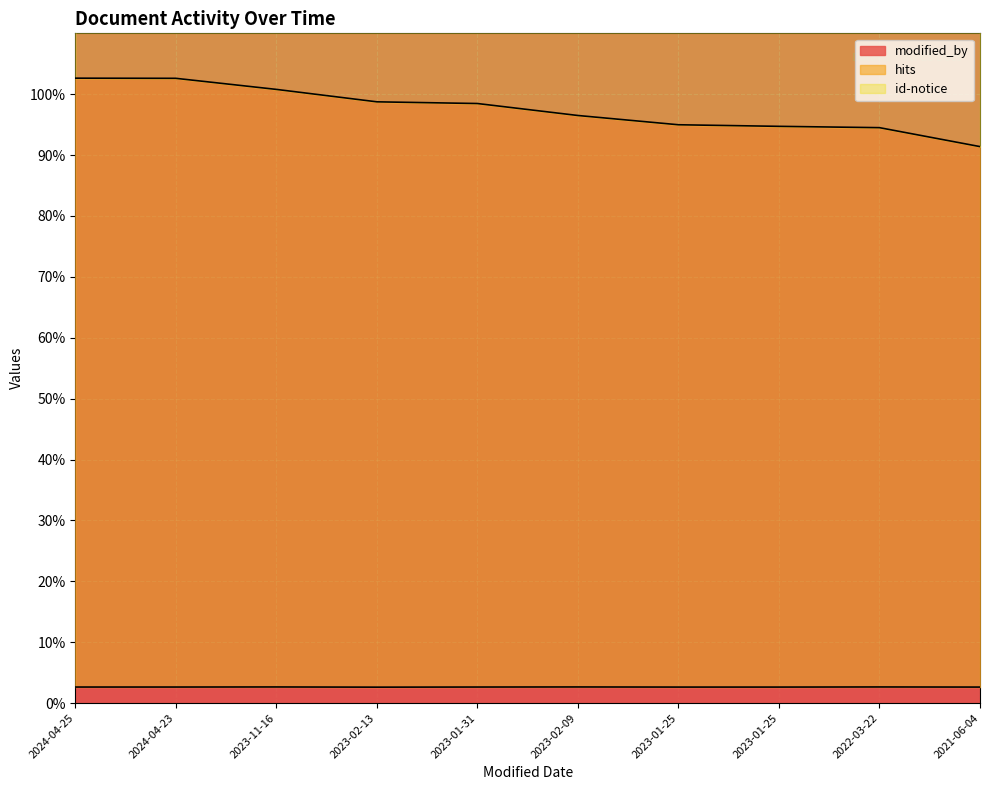

True or false: hits and modified_by intersect in this chart.

False